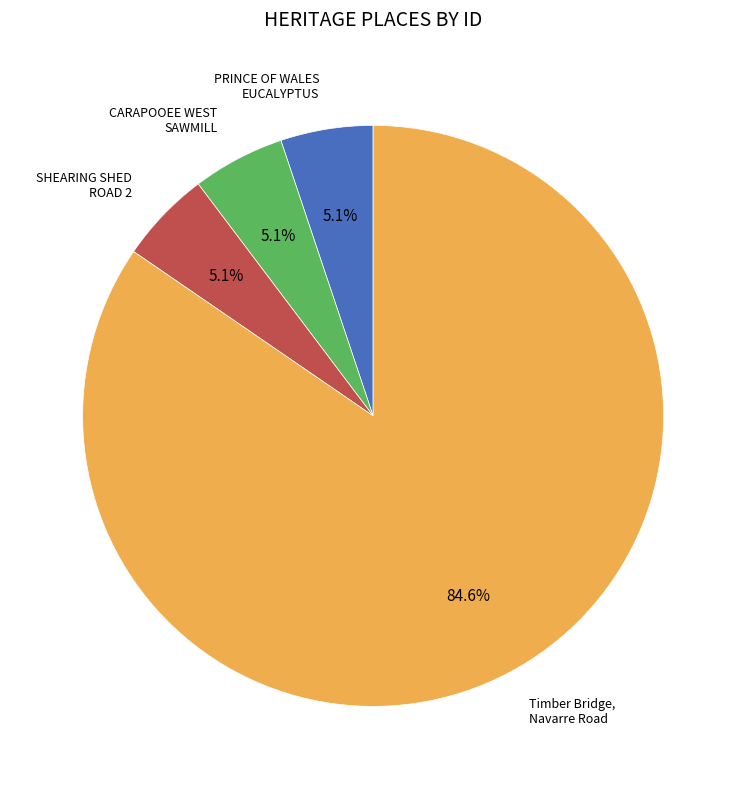

Between SHEARING SHED ROAD 2 and Timber Bridge, Navarre Road, which is larger?

Timber Bridge, Navarre Road